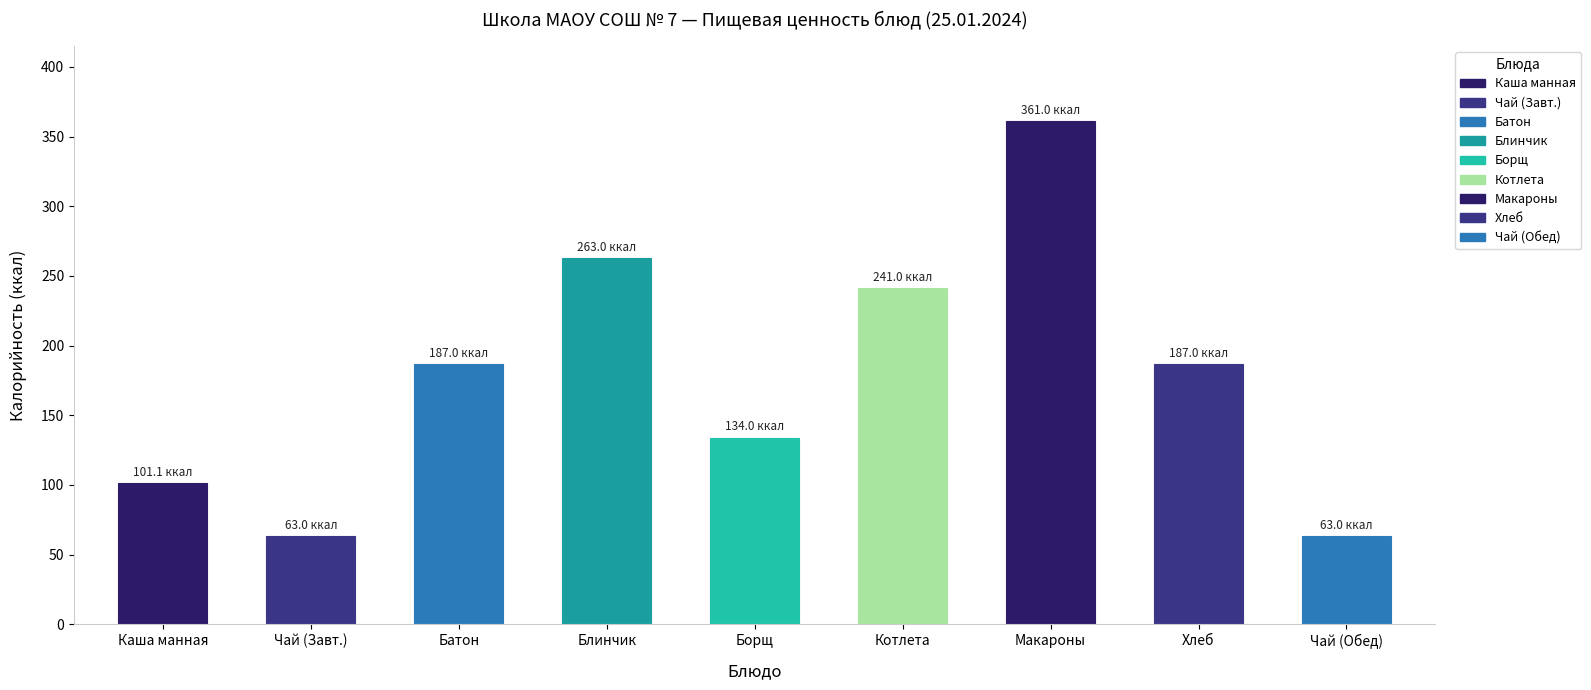

What is the difference between the maximum and minimum values?

298.0